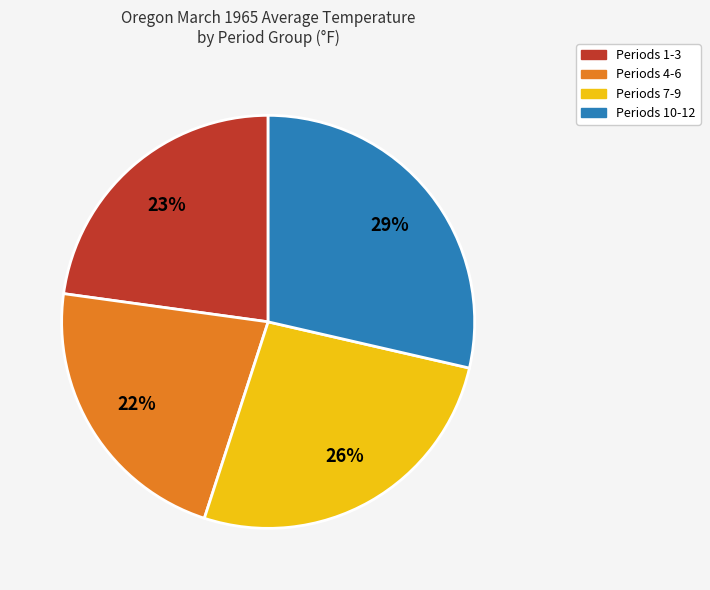

To the nearest percent, what is the average slice percentage?

25%